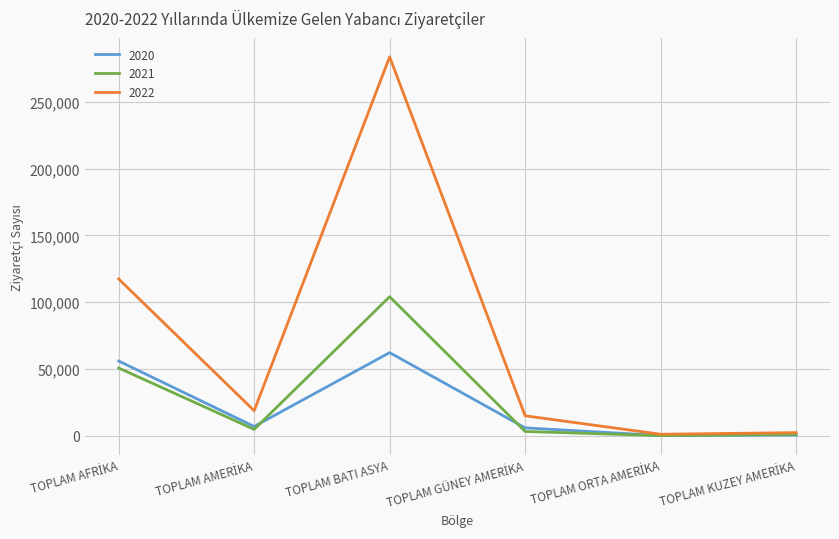

Is this an area chart (filled region under the line)?

No